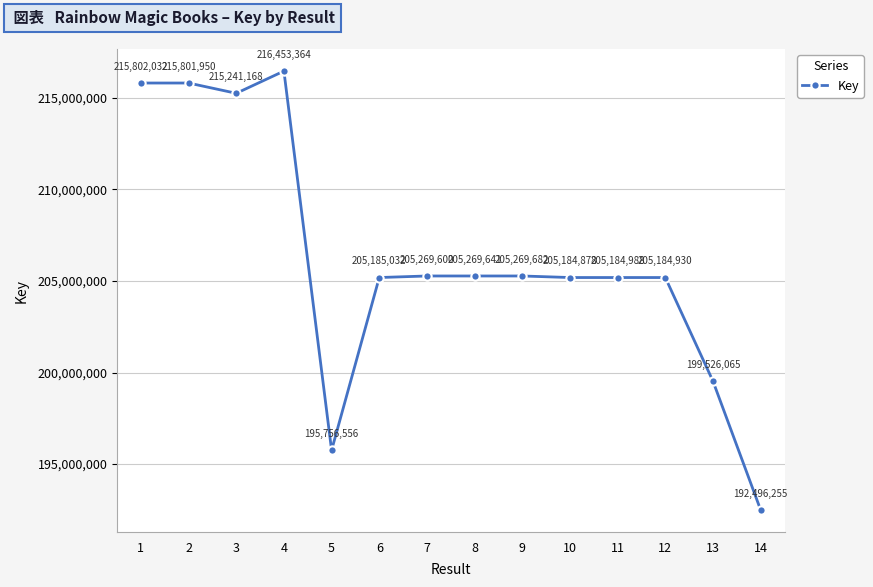

What is the difference between the maximum and minimum values?

23957109